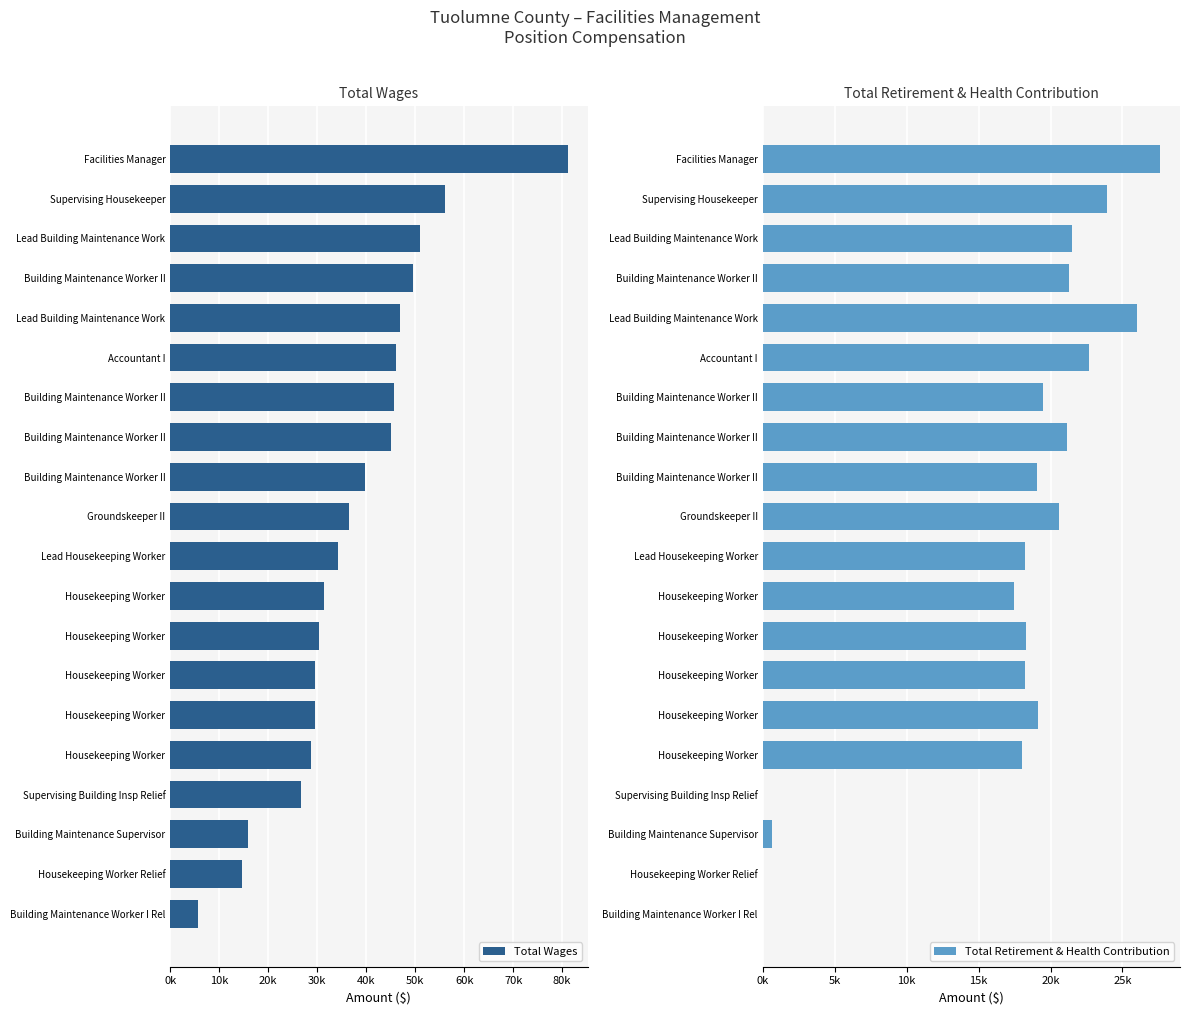

What are all the series names shown in the legend?

Total Wages, Total Retirement & Health Contribution